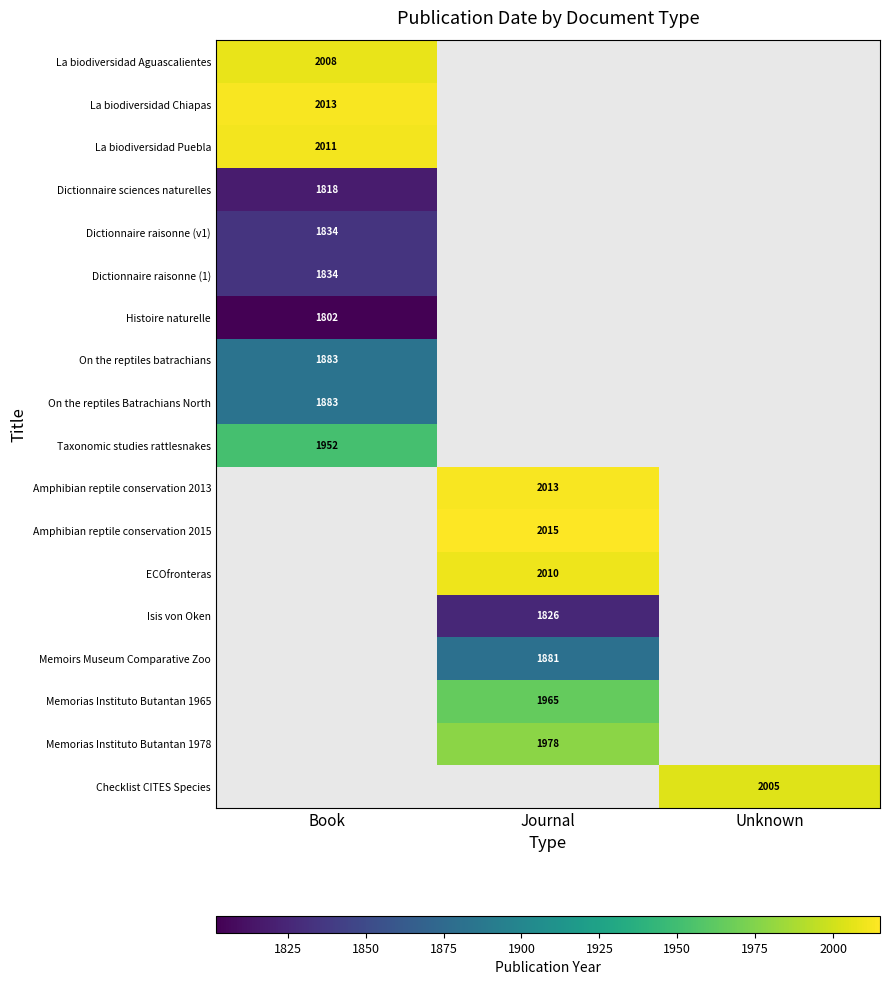

True or false: Dictionnaire sciences naturelles has a value of 1818 at Book.

True